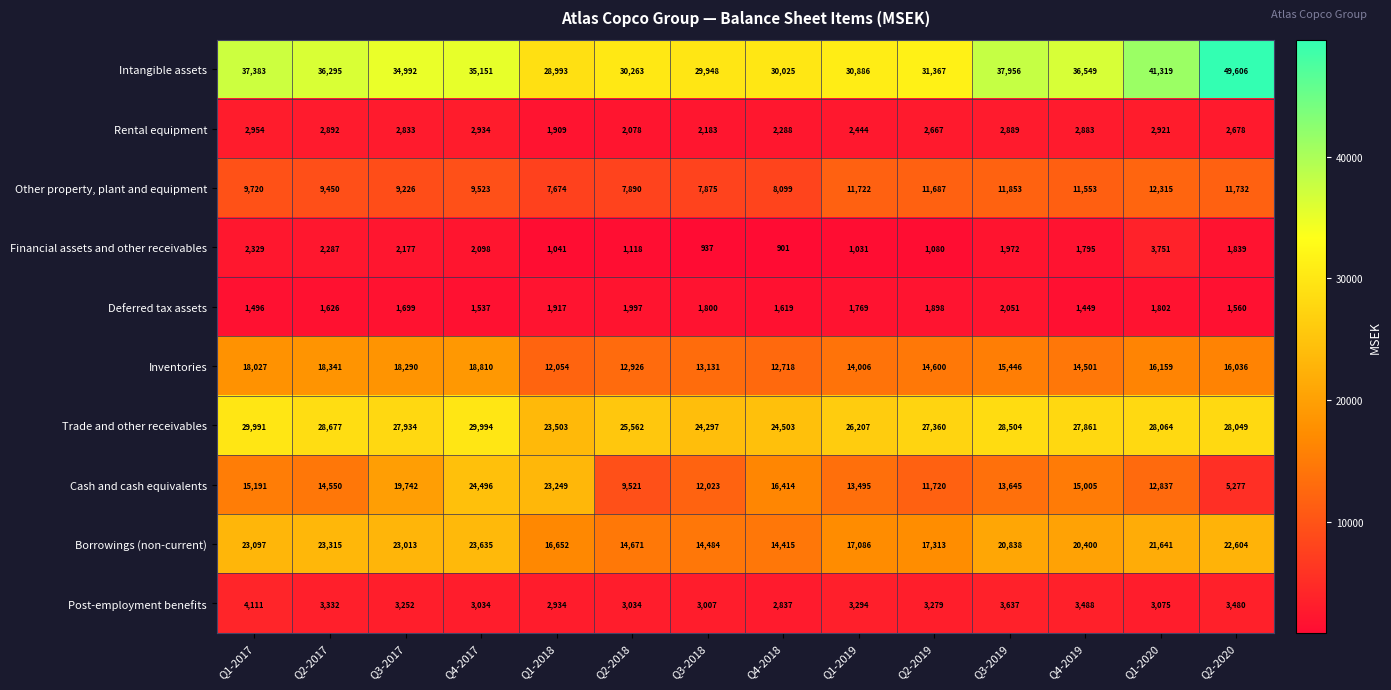

Rank the series by their maximum value, from highest to lowest.

Intangible assets, Trade and other receivables, Cash and cash equivalents, Borrowings (non-current), Inventories, Other property, plant and equipment, Post-employment benefits, Financial assets and other receivables, Rental equipment, Deferred tax assets